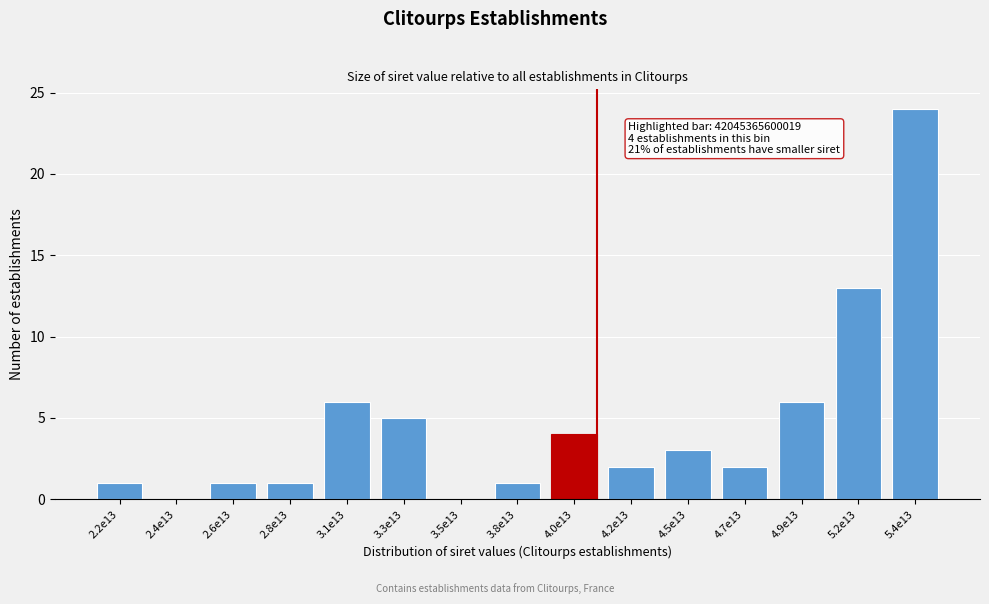

Reading right to left, transcribe all the data shown in this chart.

5.4e13=24	5.2e13=13	4.9e13=6	4.7e13=2	4.5e13=3	4.2e13=2	4.0e13=4	3.8e13=1	3.5e13=0	3.3e13=5	3.1e13=6	2.8e13=1	2.6e13=1	2.4e13=0	2.2e13=1